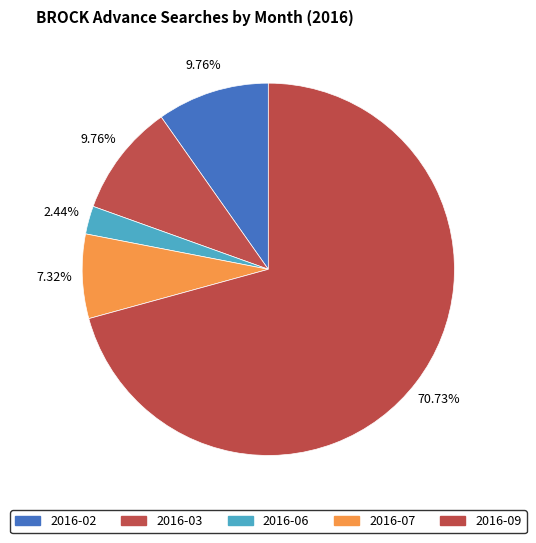

To the nearest percent, what is the difference between the largest and smallest slice percentages?

68%